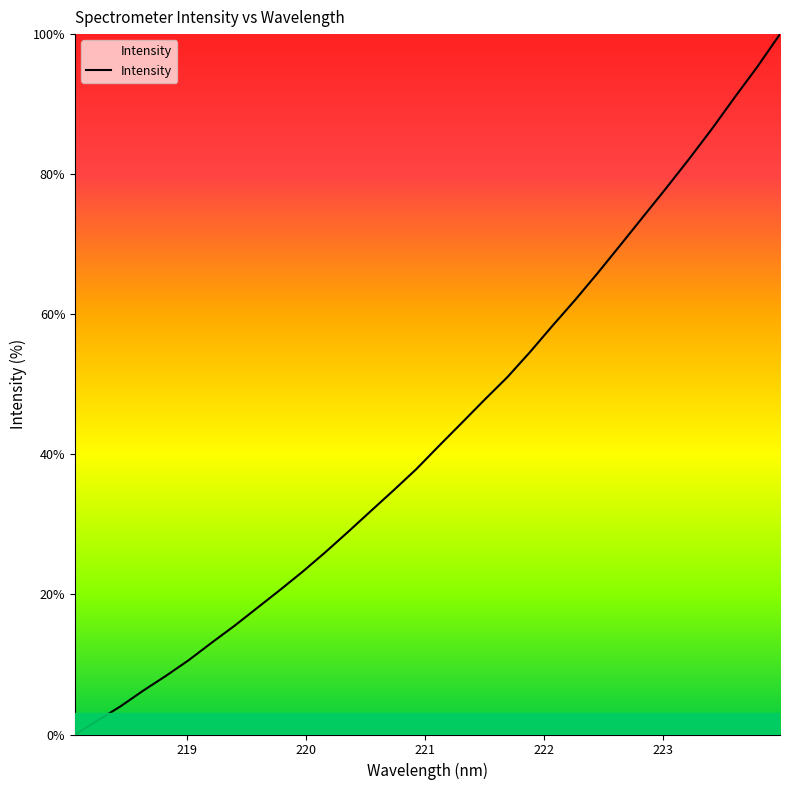

How many lines are shown in the chart?

1